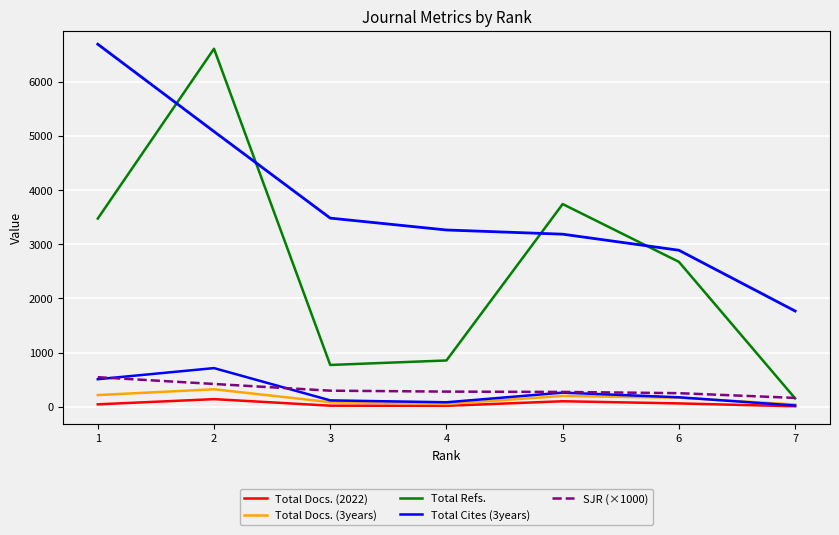

True or false: SJR (×1000) has a value of 84.7 at 7.

False